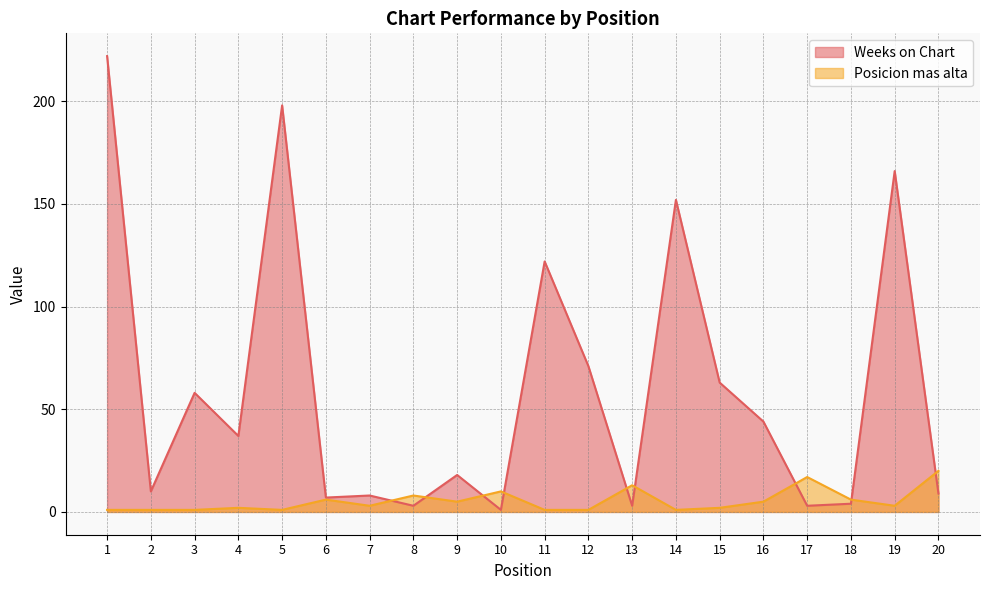

Is the value of Posicion mas alta at 2 greater than the value of Weeks on Chart at 3?

No